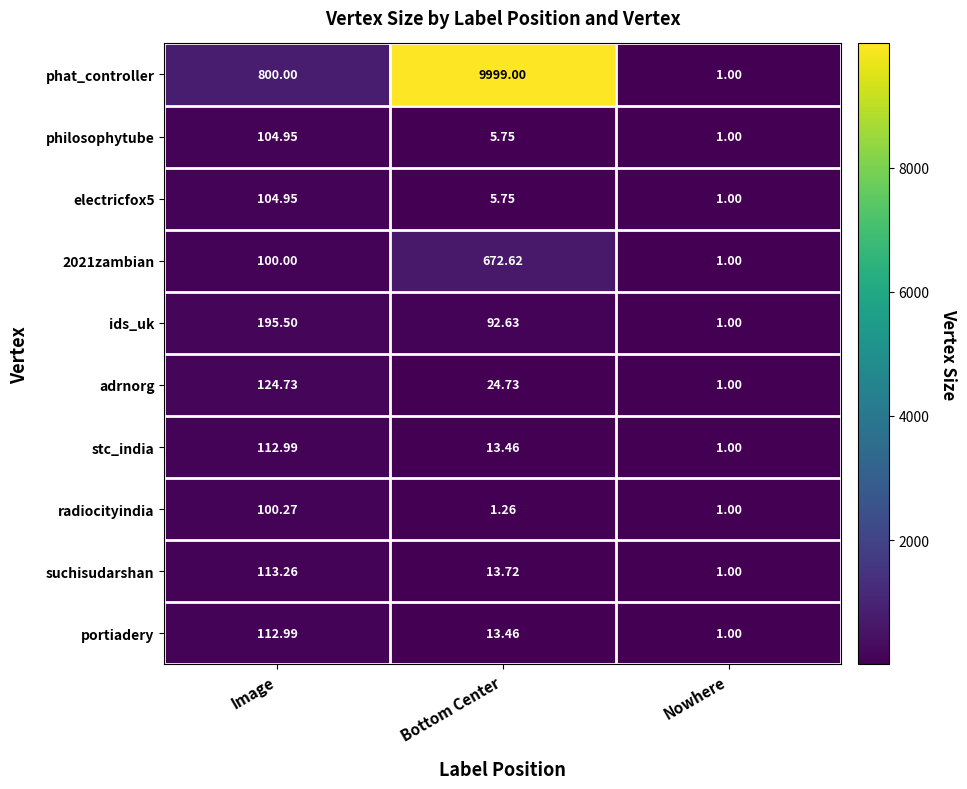

Which series has the largest total across all categories?

phat_controller